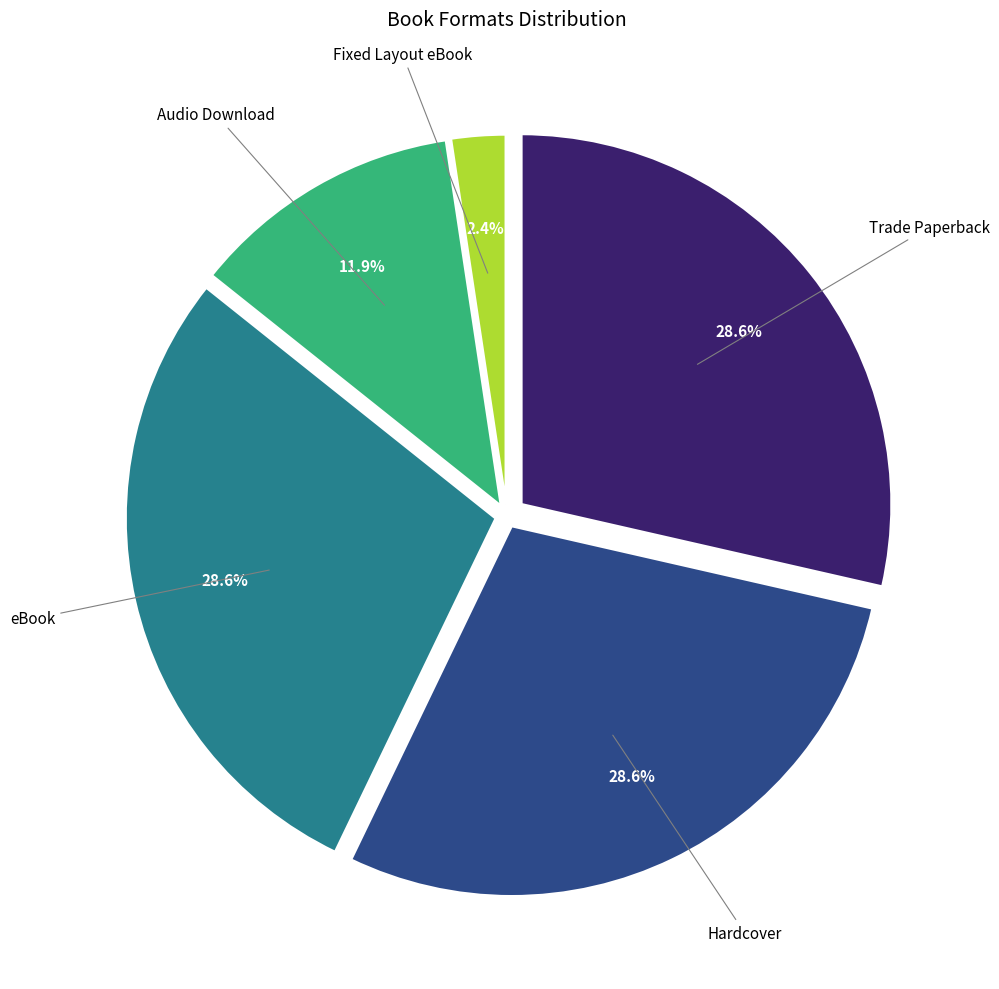

Is there any slice that represents more than half of the pie?

No